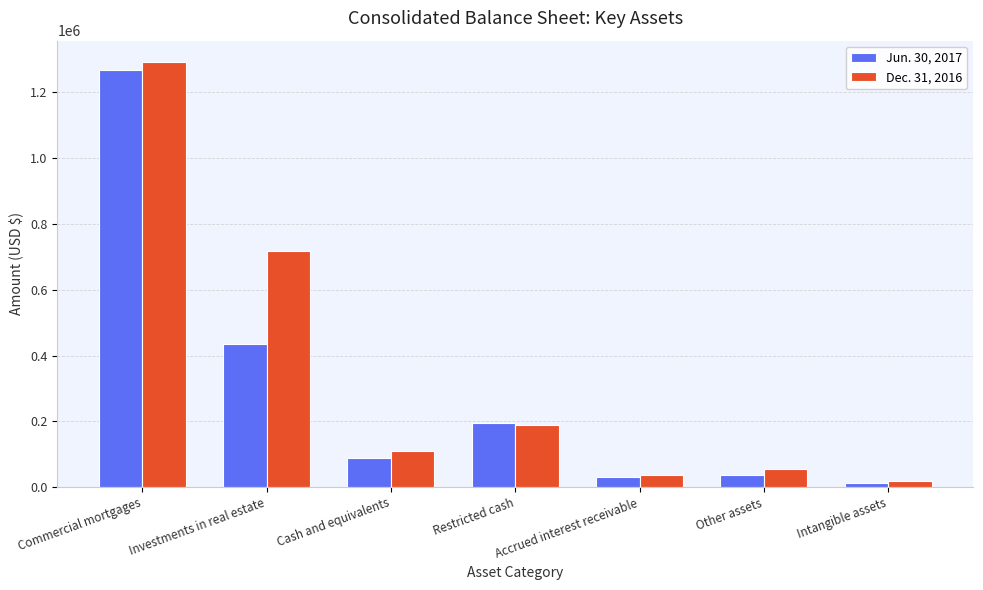

At how many categories does at least one series exceed 288762?

2